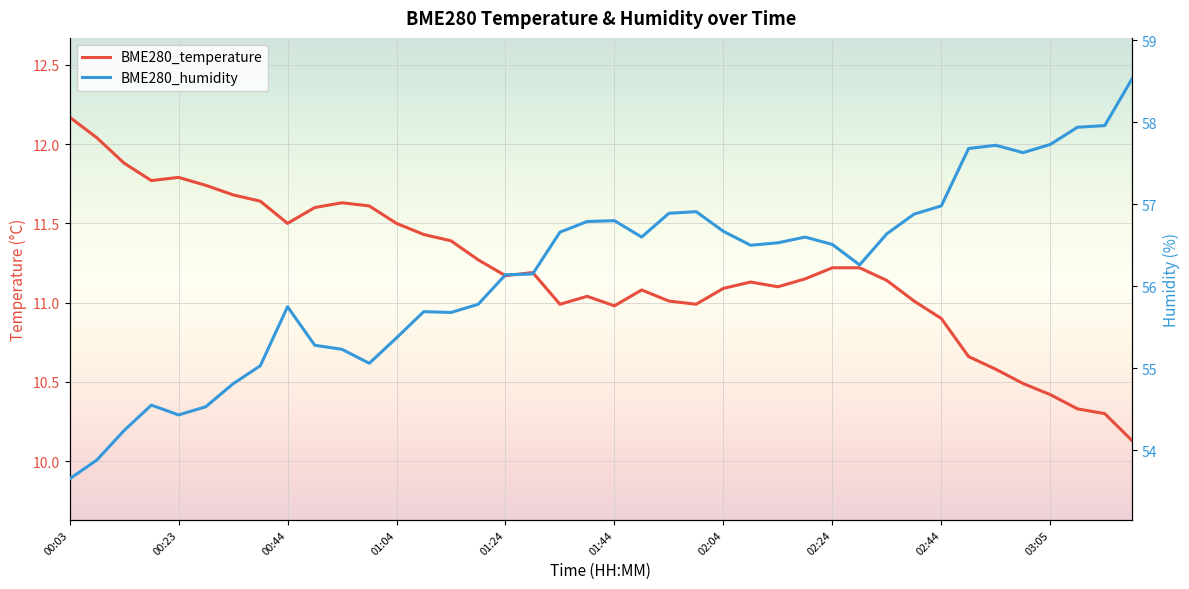

What are all the series names shown in the legend?

BME280_temperature, BME280_humidity